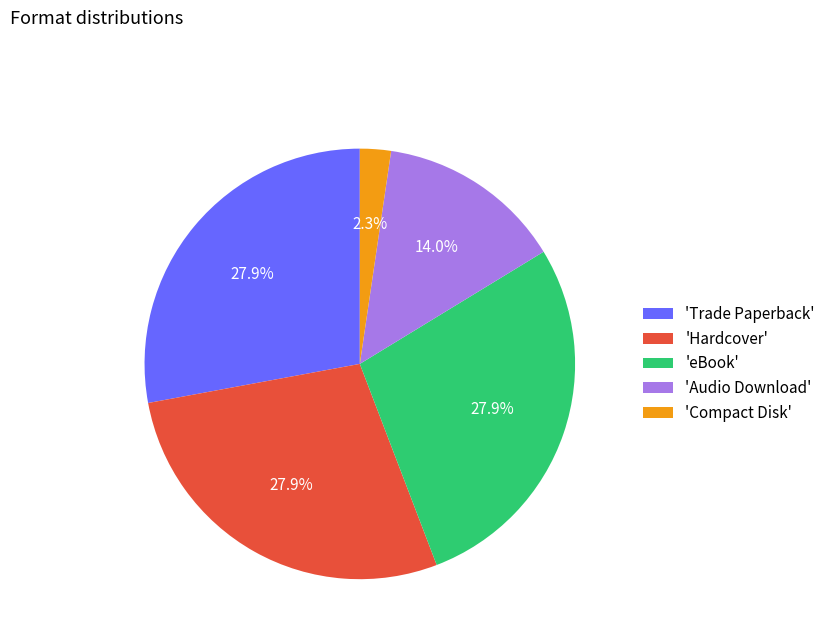

What is the smallest slice in the pie chart?

'Compact Disk'